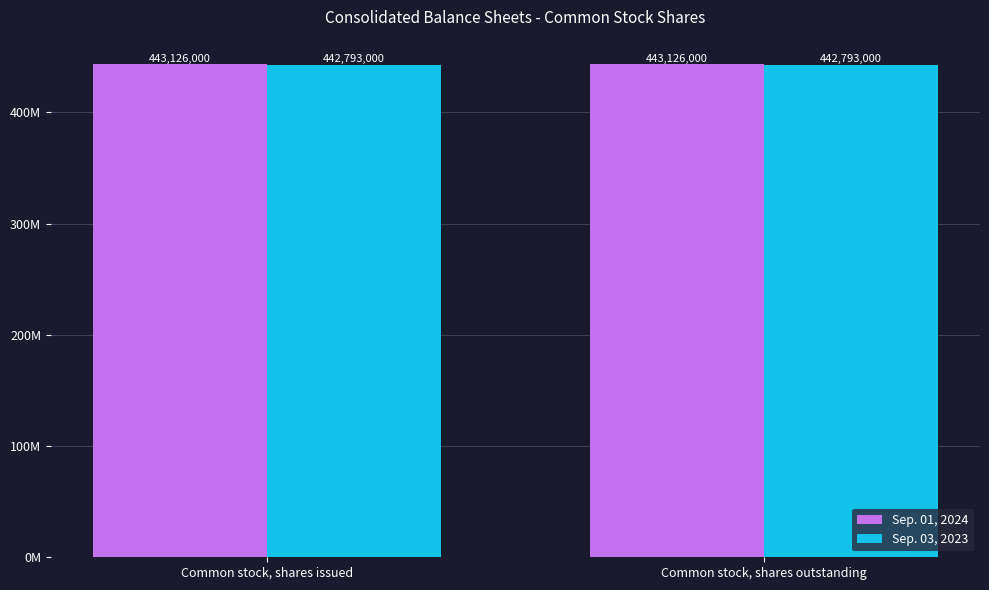

What are all the series names shown in the legend?

Sep. 01, 2024, Sep. 03, 2023